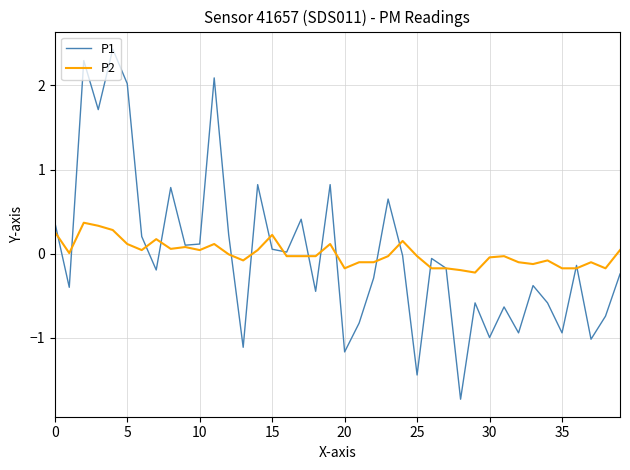

Rank the series by their maximum value, from highest to lowest.

P1, P2